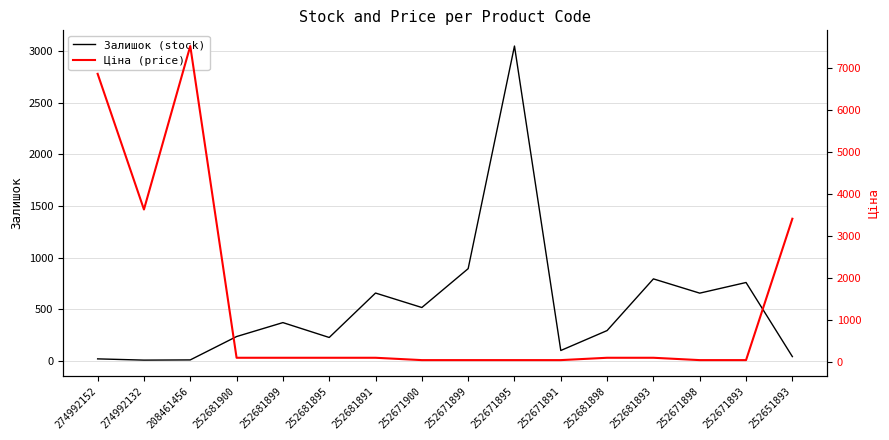

How many interior local valleys does the Ціна (price) series have?

1